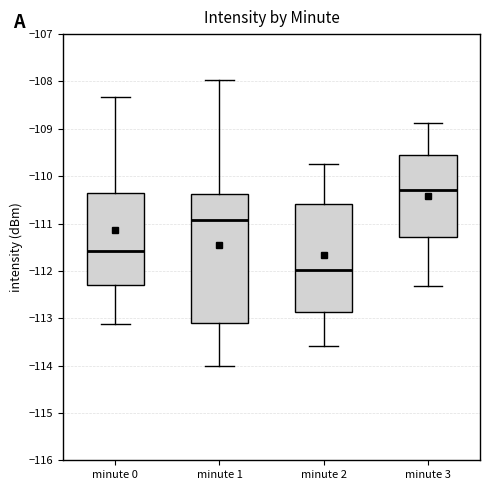

Which box is the tallest, from its lower edge to its upper edge?

minute 1